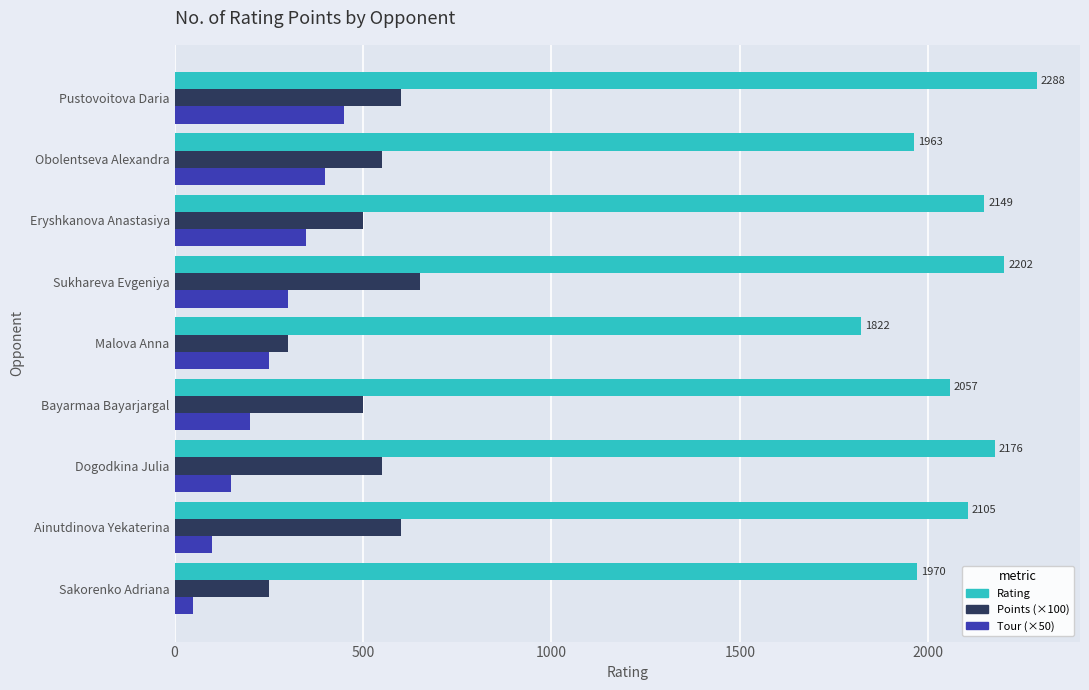

Rank the series by their maximum value, from lowest to highest.

Tour (×50), Points (×100), Rating